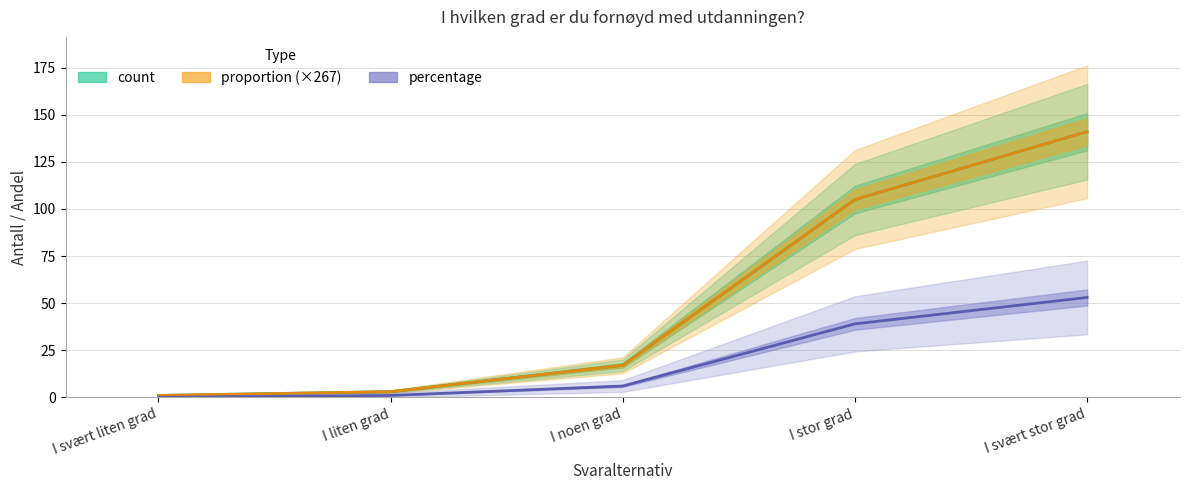

What is the spread (max minus min) of values at I noen grad?

11.0